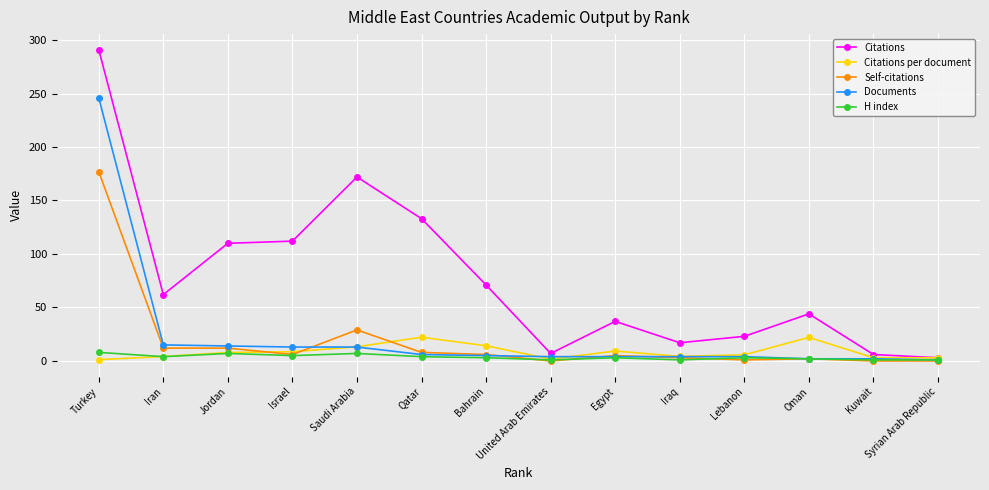

Which series changed the most between Turkey and Oman?

Citations